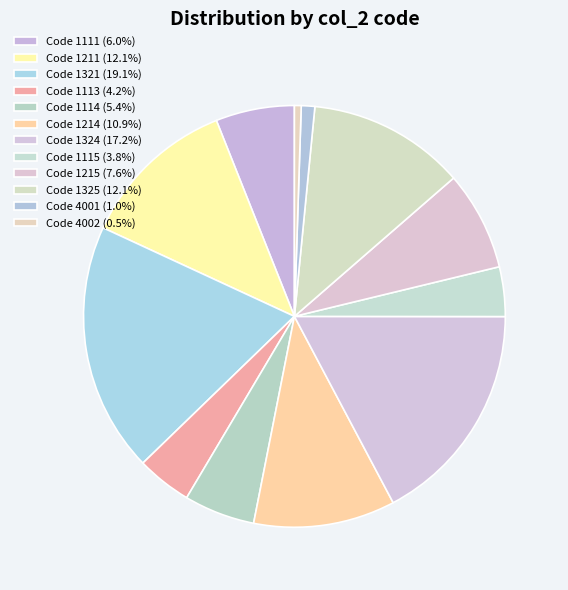

How many slices are in this pie chart?

12